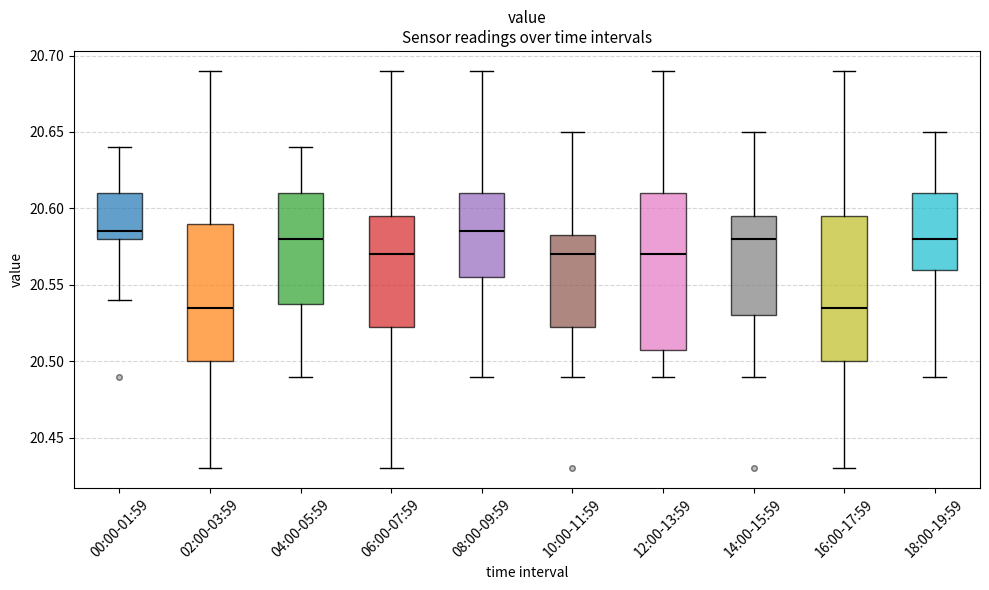

Reading left to right, transcribe this box plot: for each box, give where its median line is, the range the box spans, and where its two whiskers end, as read against the y-axis. The values are not printed on the chart, so give them approximately, as read against the axis.

00:00-01:59: median 20.585, box 20.580 to 20.610, whiskers 20.540 to 20.640
02:00-03:59: median 20.535, box 20.500 to 20.590, whiskers 20.430 to 20.690
04:00-05:59: median 20.580, box 20.540 to 20.610, whiskers 20.490 to 20.640
06:00-07:59: median 20.570, box 20.525 to 20.595, whiskers 20.430 to 20.690
08:00-09:59: median 20.585, box 20.555 to 20.610, whiskers 20.490 to 20.690
10:00-11:59: median 20.570, box 20.525 to 20.585, whiskers 20.490 to 20.650
12:00-13:59: median 20.570, box 20.510 to 20.610, whiskers 20.490 to 20.690
14:00-15:59: median 20.580, box 20.530 to 20.595, whiskers 20.490 to 20.650
16:00-17:59: median 20.535, box 20.500 to 20.595, whiskers 20.430 to 20.690
18:00-19:59: median 20.580, box 20.560 to 20.610, whiskers 20.490 to 20.650